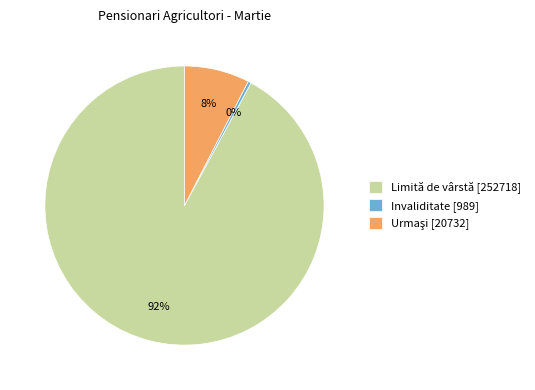

What is the ratio of the value at Limită de vârstă to the value at Invaliditate?

255.5